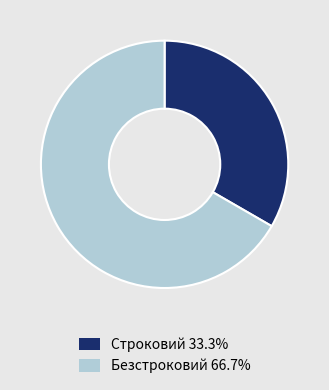

Approximately how many times larger is the value at Строковий compared to Безстроковий?

0.5